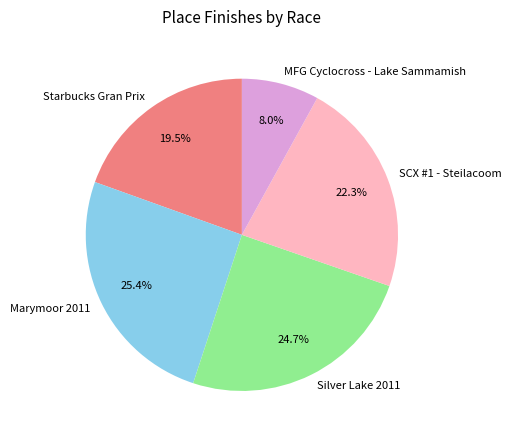

How many segments does this pie chart have?

5